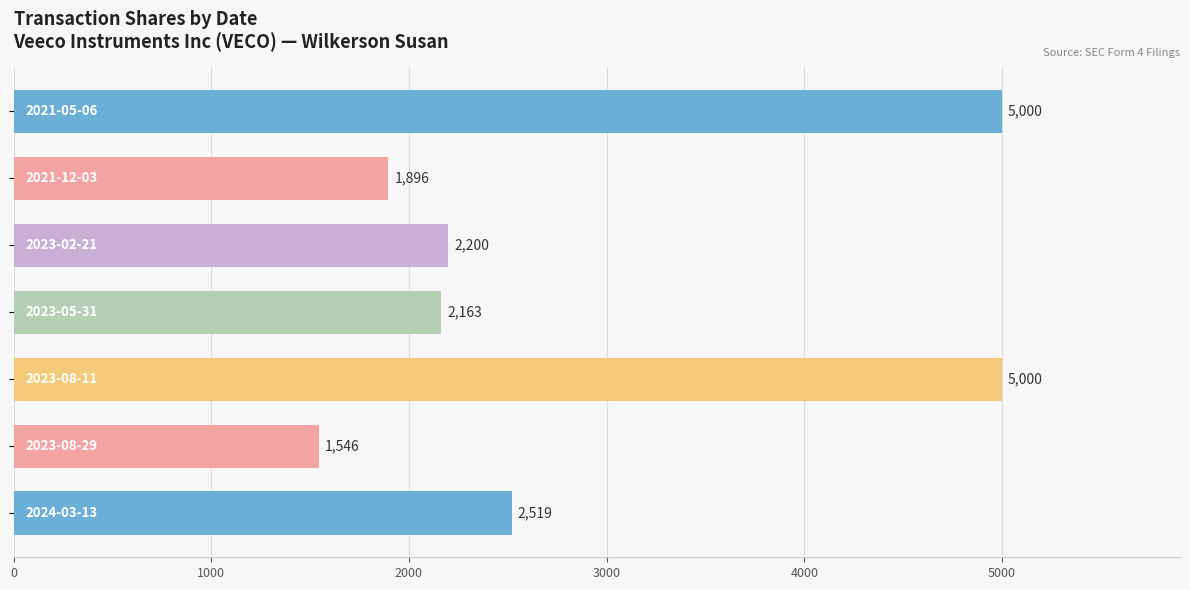

What is the smallest value displayed?

1546